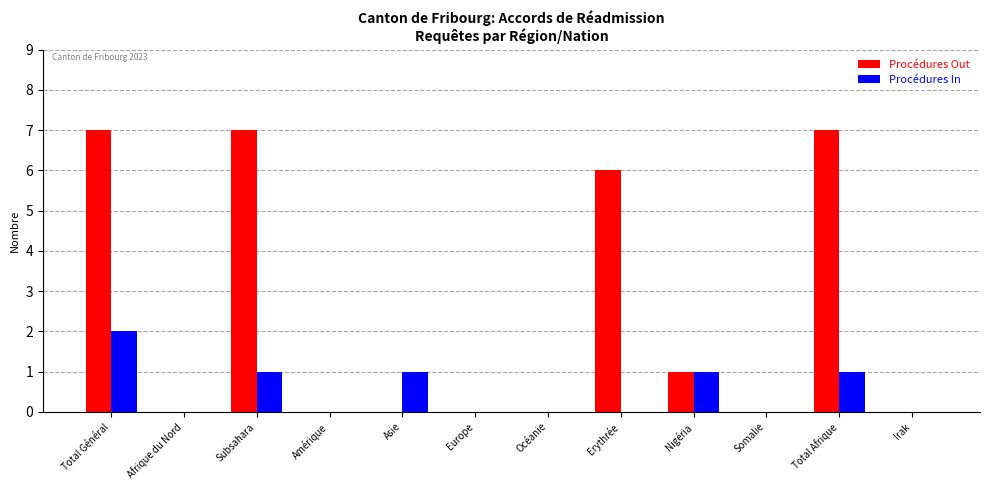

What is the sum of the Procédures Out values at Asie and Subsahara?

7